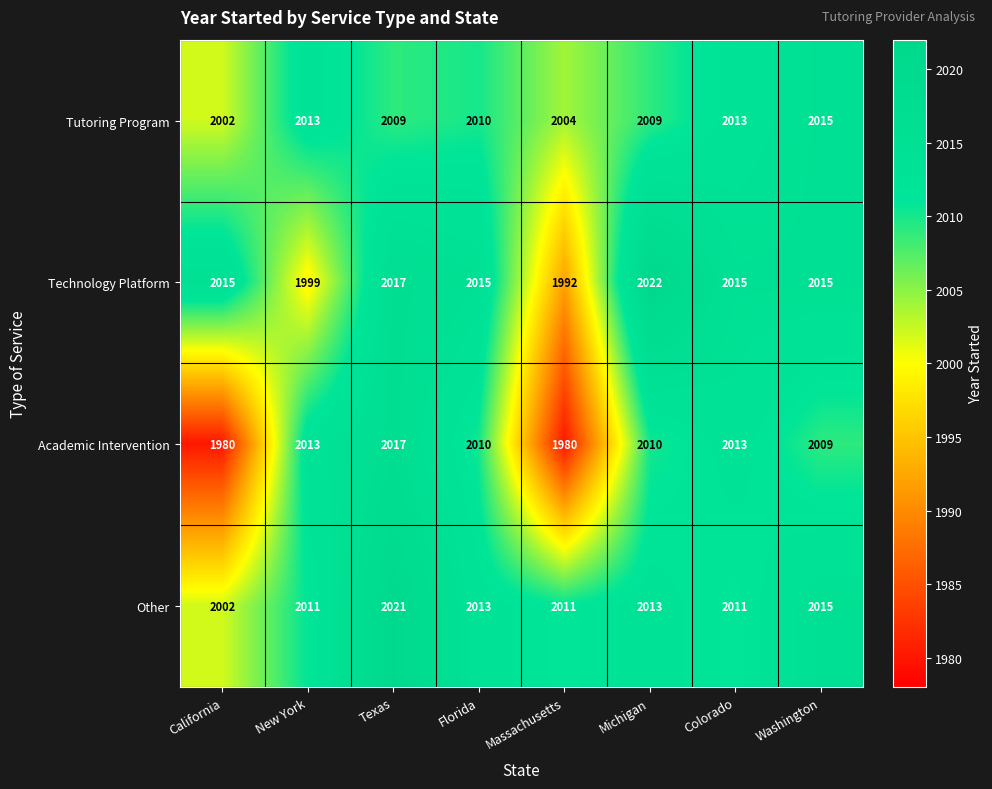

At which label does Tutoring Program first exceed 2010?

New York